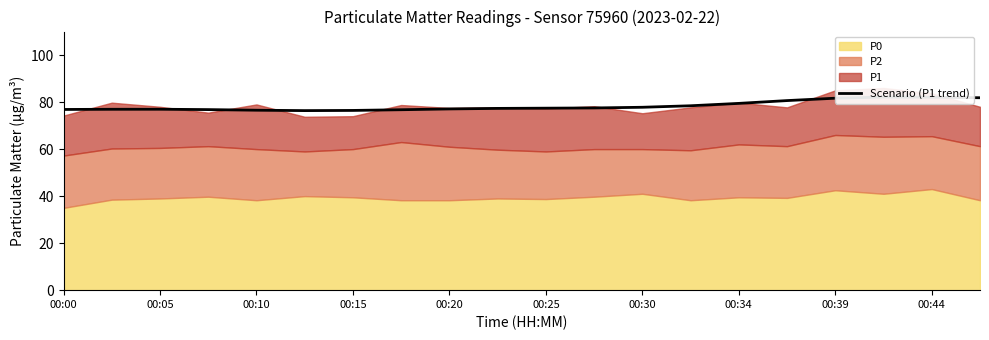

Where is the data nearest to the value 79?

00:34